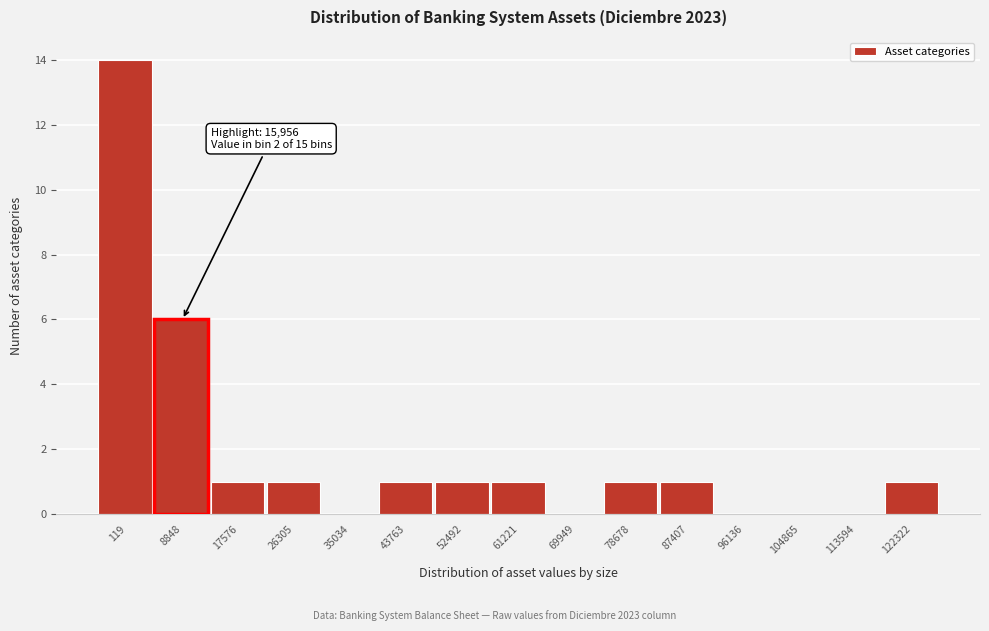

Reading left to right, extract all data points from this chart.

119=14	8848=6	17576=1	26305=1	35034=0	43763=1	52492=1	61221=1	69949=0	78678=1	87407=1	96136=0	104865=0	113594=0	122322=1